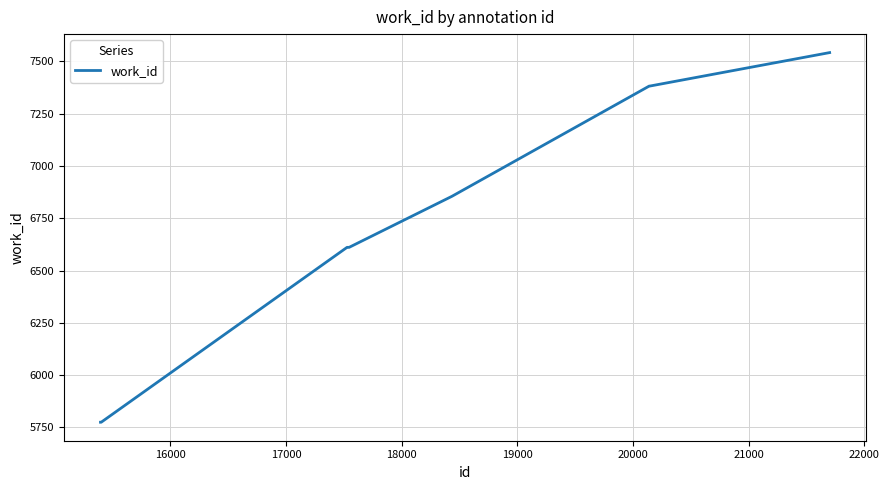

What is the average value?

6716